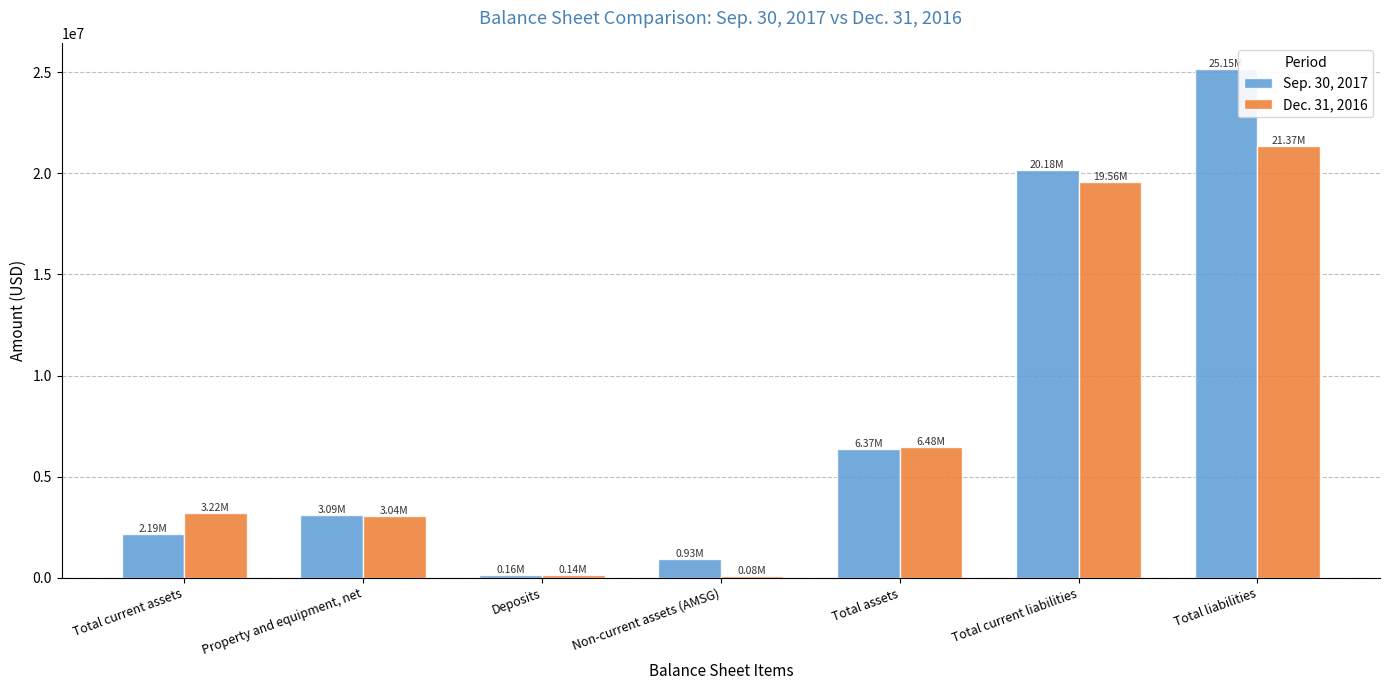

Are the bars grouped side by side (vs. stacked)?

Yes